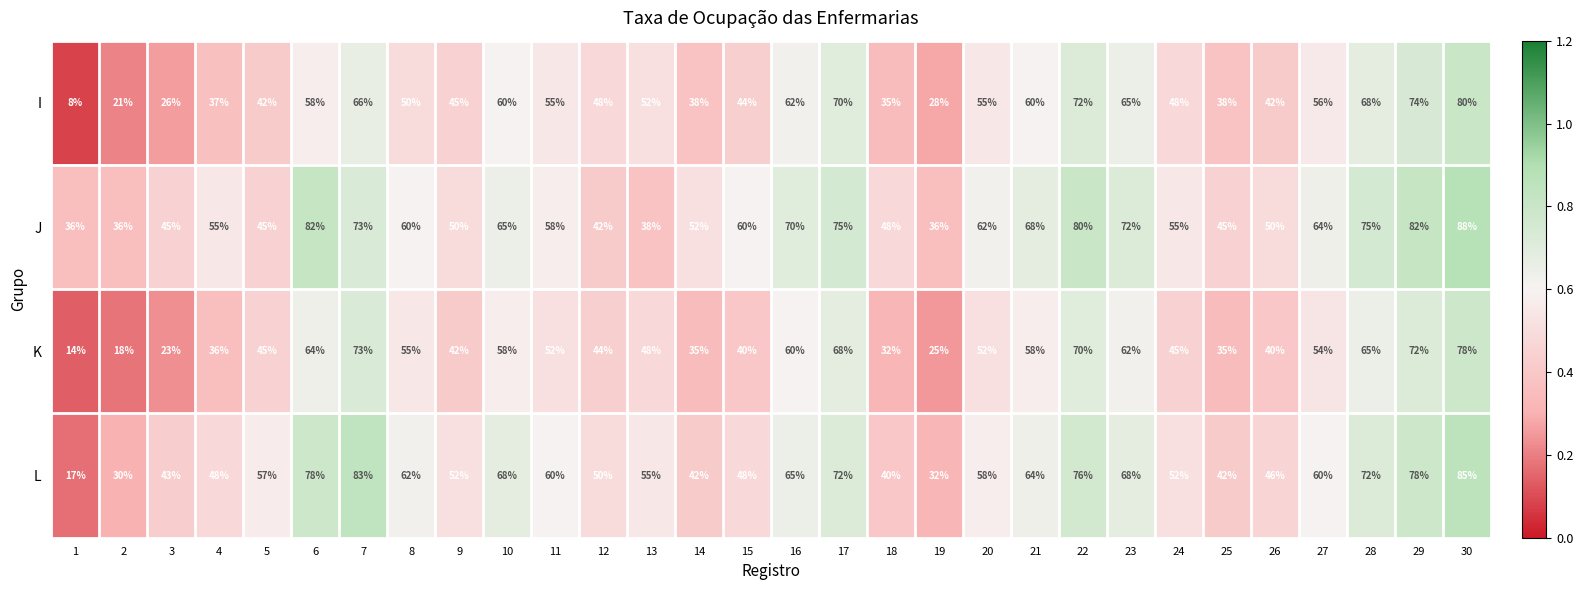

What is the sum of the K values at 4 and 25?

71